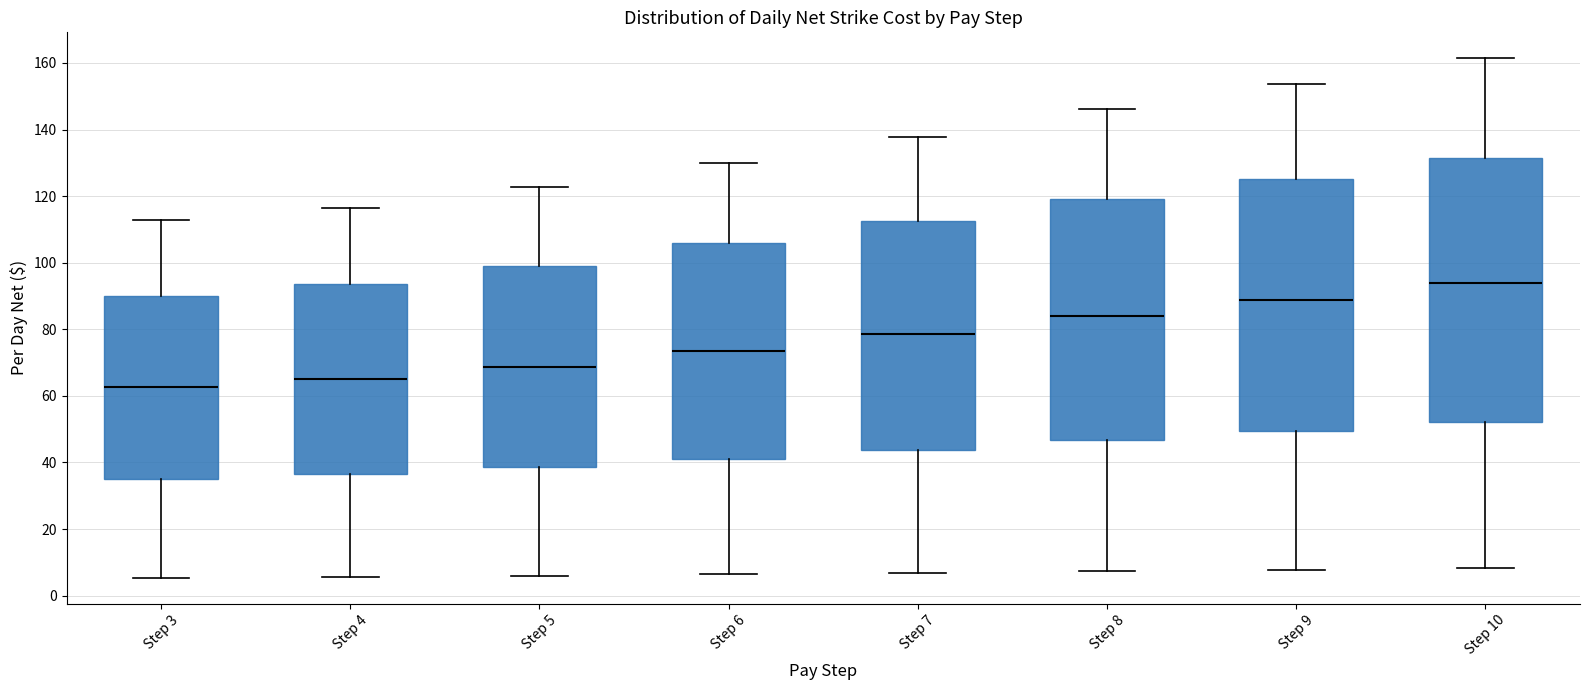

Reading left to right, transcribe this box plot: for each box, give where its median line is, the range the box spans, and where its two whiskers end, as read against the y-axis. The values are not printed on the chart, so give them approximately, as read against the axis.

Step 3: median 62, box 36 to 90, whiskers 6 to 112
Step 4: median 64, box 36 to 94, whiskers 6 to 116
Step 5: median 68, box 38 to 100, whiskers 6 to 122
Step 6: median 74, box 42 to 106, whiskers 6 to 130
Step 7: median 78, box 44 to 112, whiskers 6 to 138
Step 8: median 84, box 46 to 120, whiskers 8 to 146
Step 9: median 88, box 50 to 126, whiskers 8 to 154
Step 10: median 94, box 52 to 132, whiskers 8 to 162